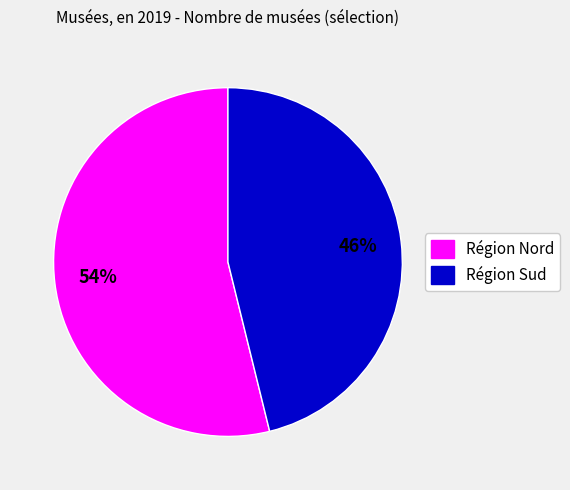

Does any single category account for the majority?

Yes